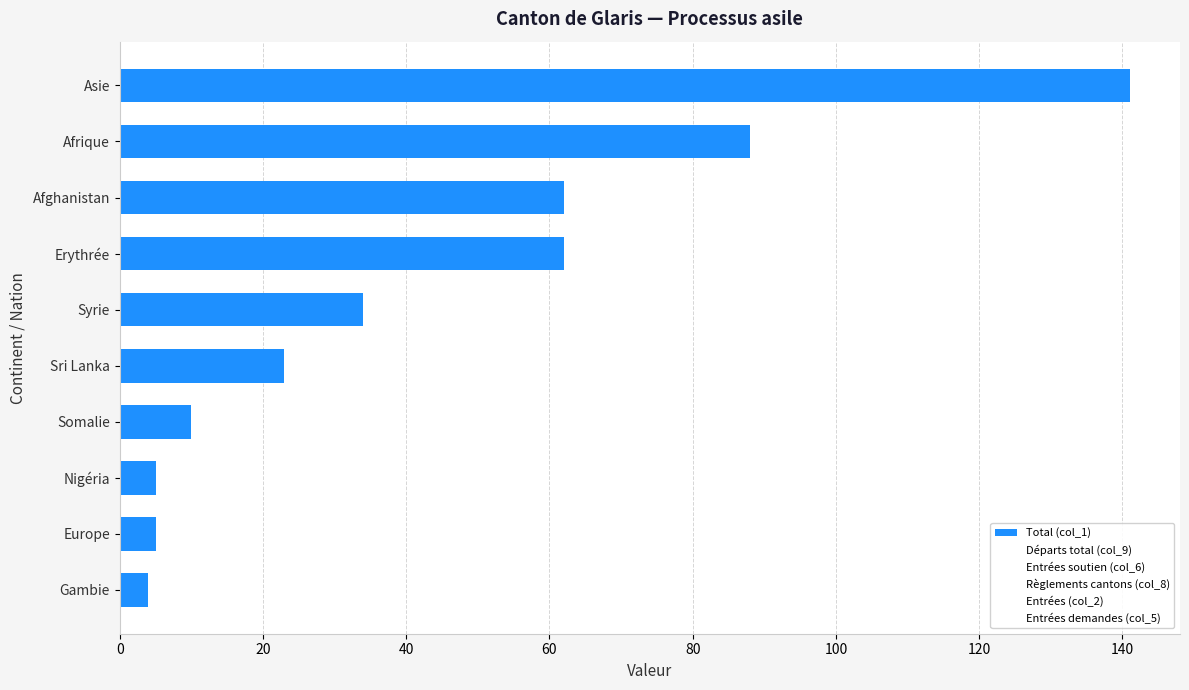

Reading top to bottom, transcribe all the data shown in this chart.

141	88	62	62	34	23	10	5	5	4